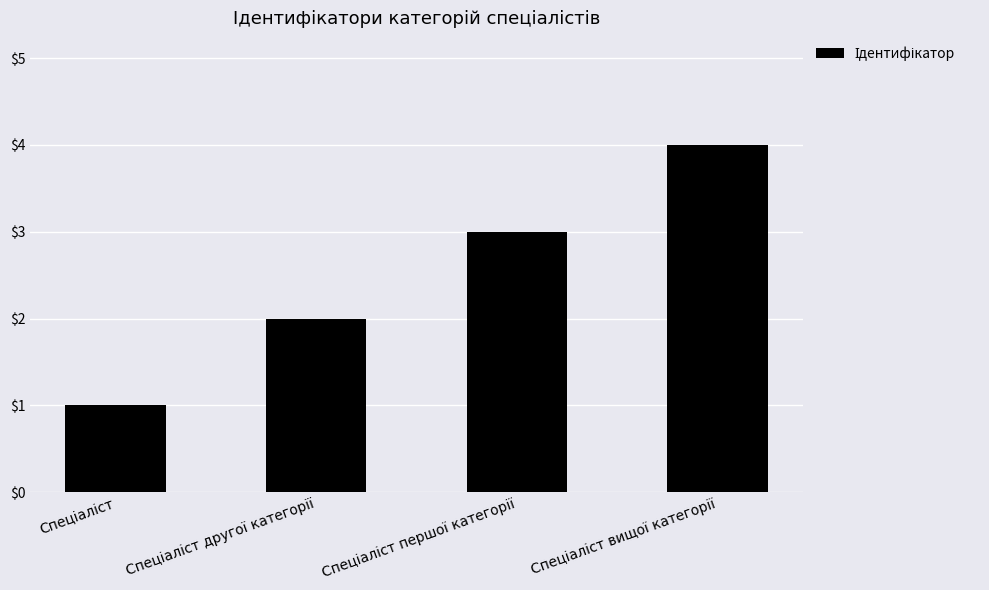

What is the sum of all values?

10